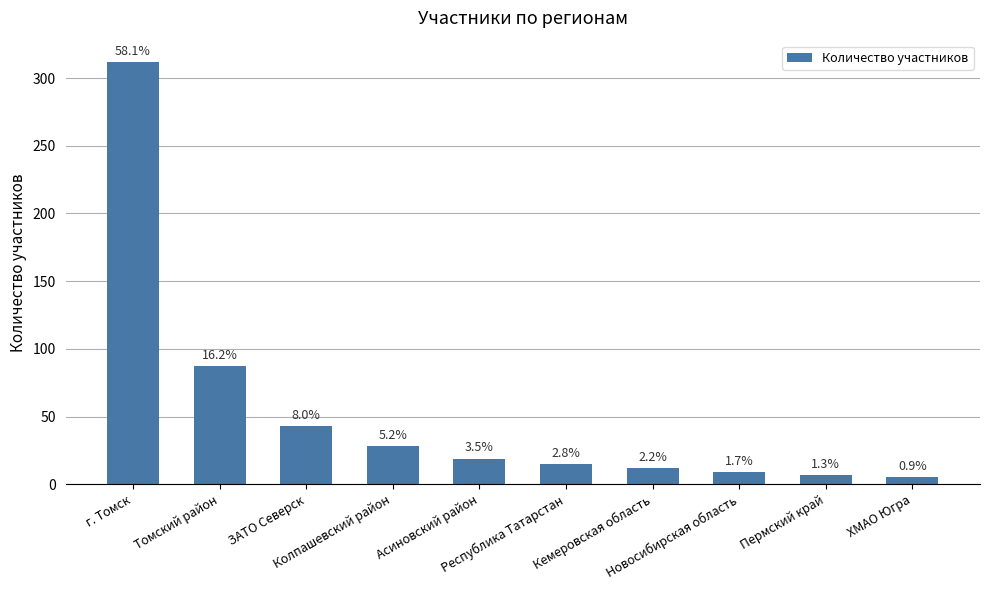

What is the sum of all values?

537